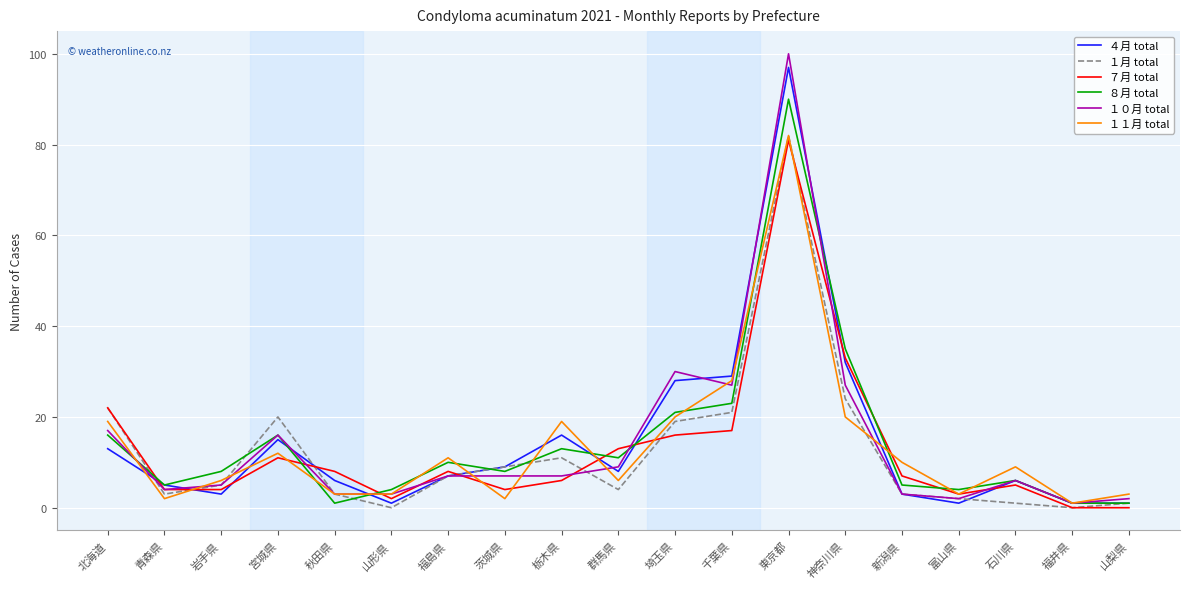

True or false: ８月 total has a value of 4 at 富山県.

True